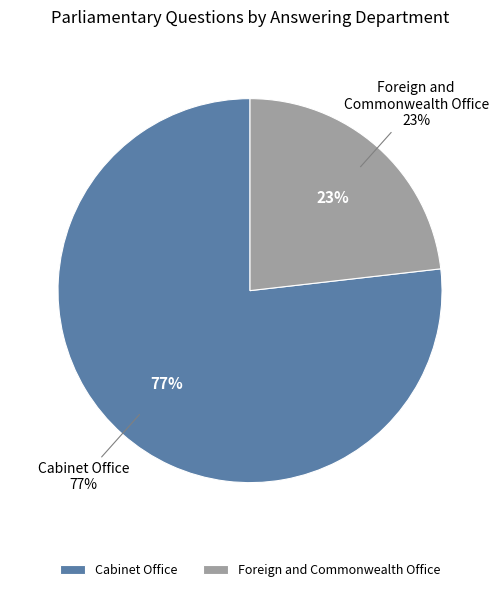

To the nearest percent, what is the difference between the largest and smallest slice percentages?

54%